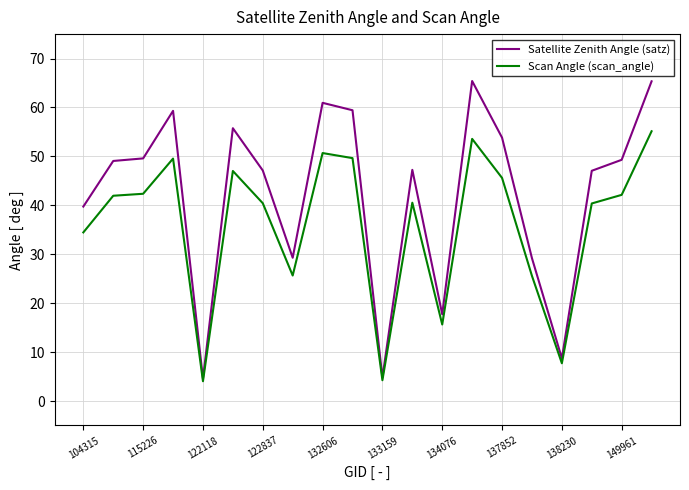

What is the minimum value shown in the chart?

4.0